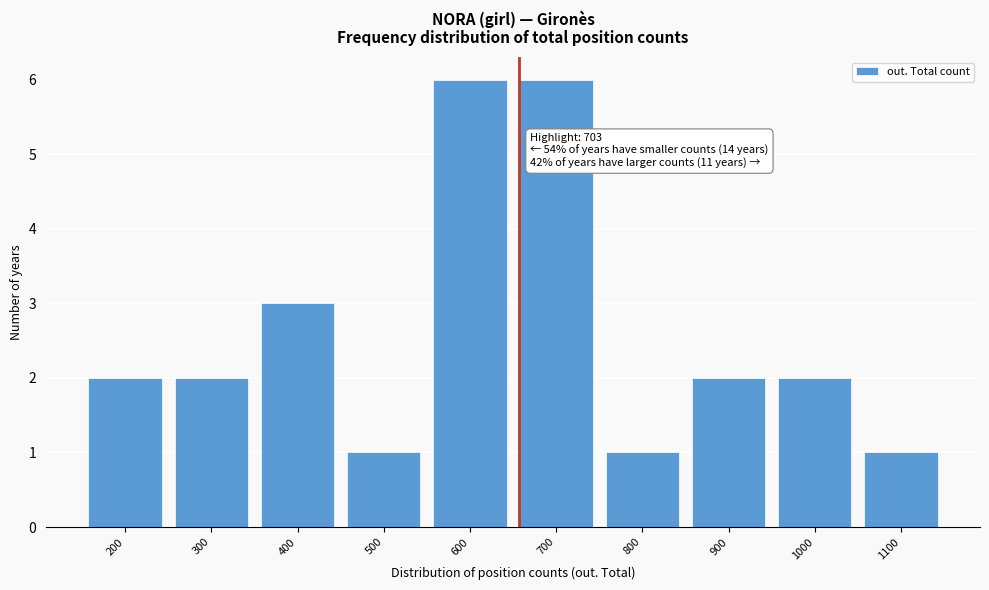

Reading right to left, list all the values displayed in this chart.

1100=1	1000=2	900=2	800=1	700=6	600=6	500=1	400=3	300=2	200=2